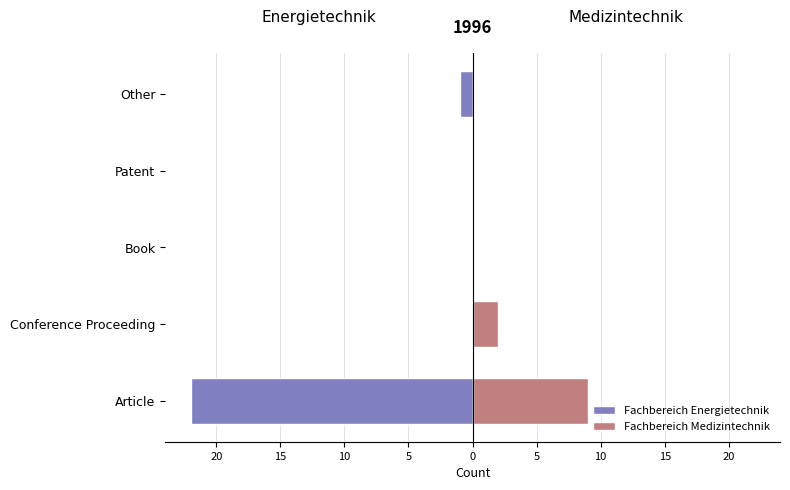

How many groups of bars are there?

5